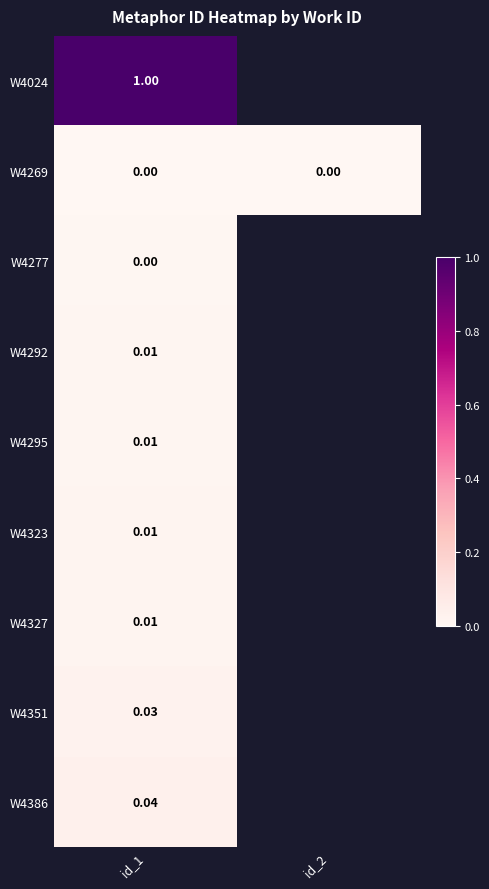

True or false: W4295 has a value of 0.0 at id_1.

False